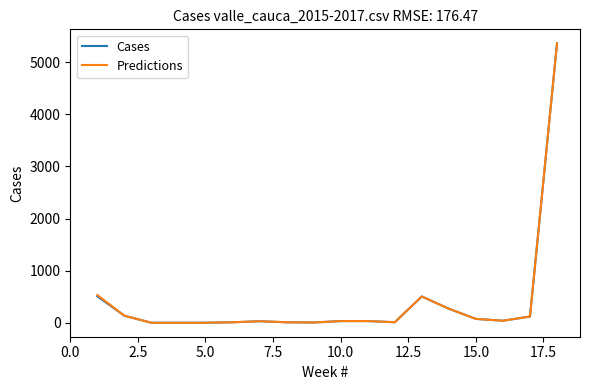

What is the maximum value shown in the chart?

5362.0